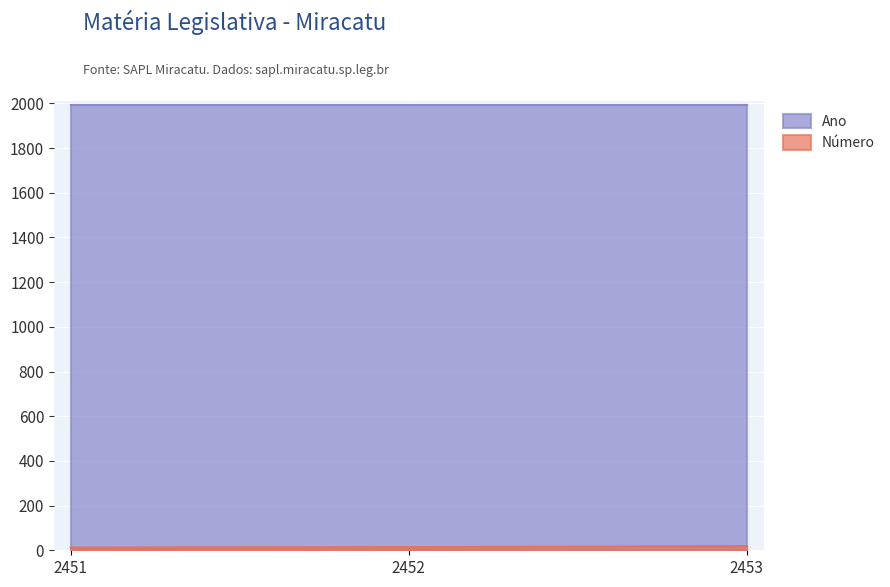

Rank the categories by value from lowest to highest.

2451, 2452, 2453